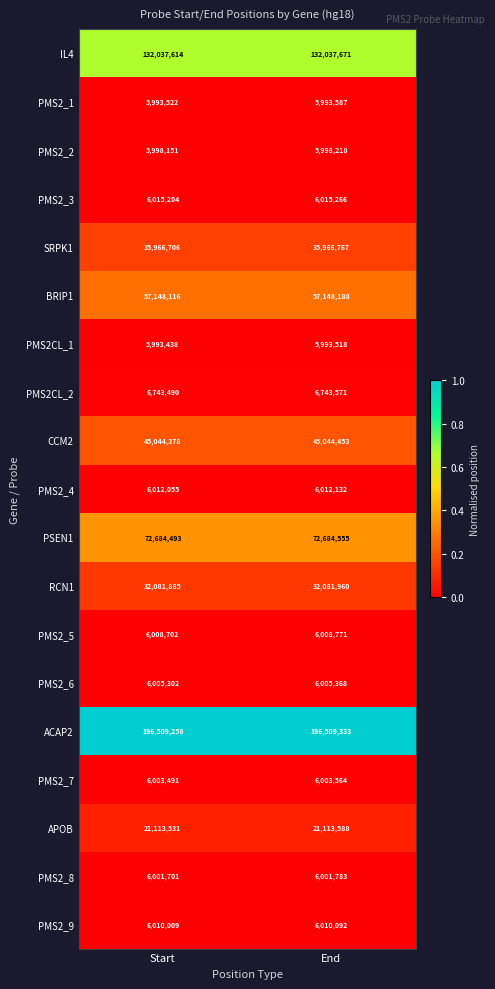

Which series has the largest total across all categories?

ACAP2